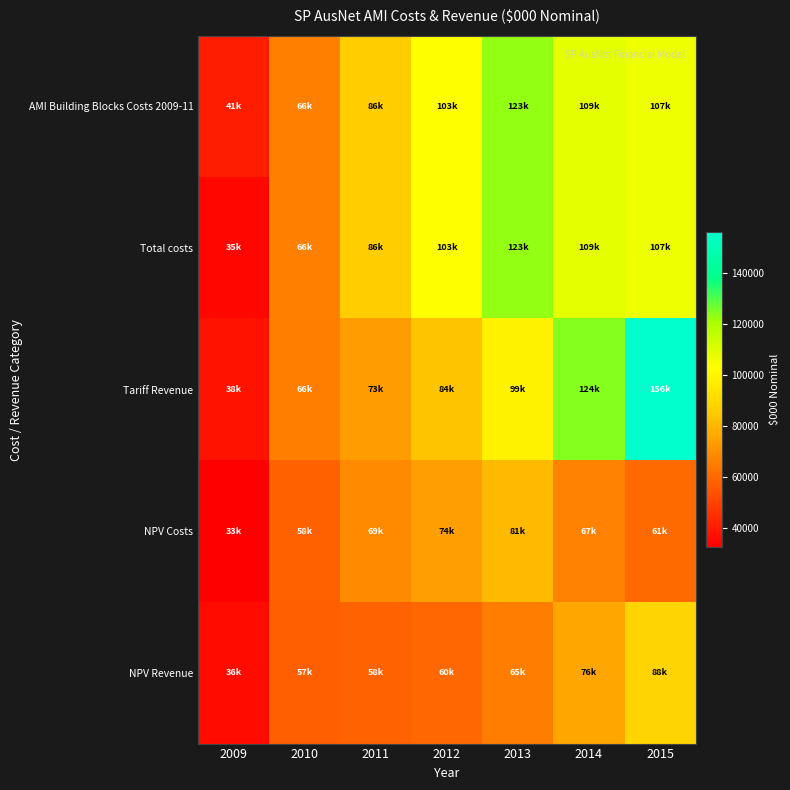

Rank the series by their maximum value, from lowest to highest.

NPV Costs, NPV Revenue, AMI Building Blocks Costs 2009-11, Total costs, Tariff Revenue